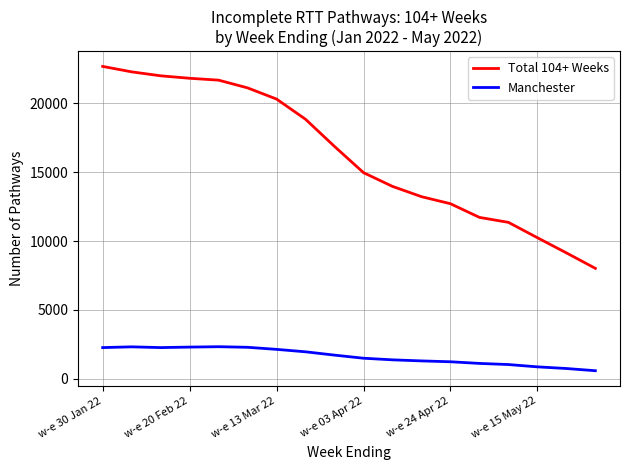

List the series in order of their overall mean, lowest first.

Manchester, Total 104+ Weeks